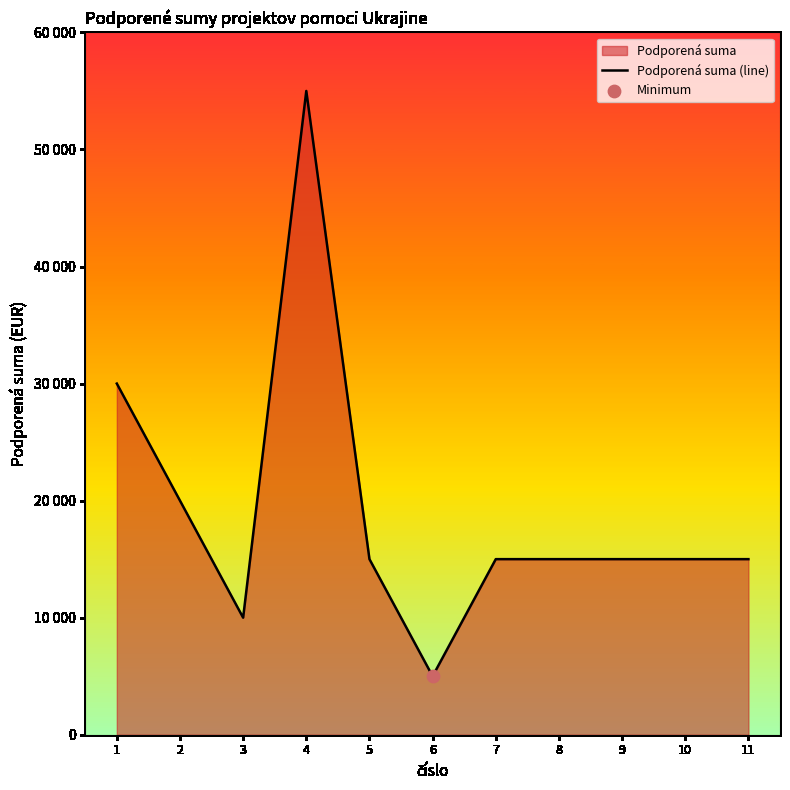

Approximately how many times larger is the value at 1 compared to 5?

2.0